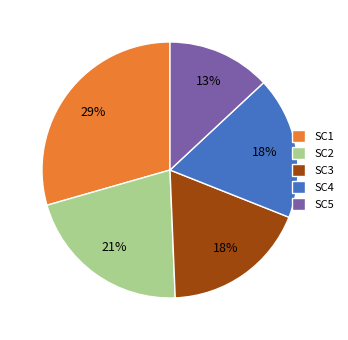

To the nearest percent, what percentage of the pie is SC4?

18%